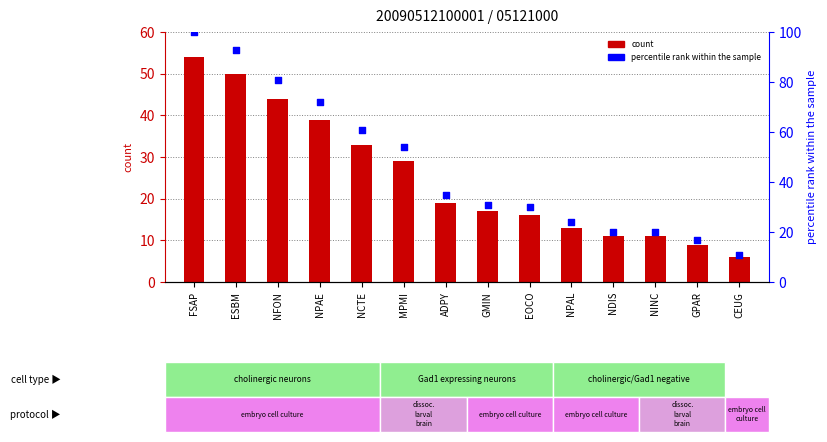

Which series has the widest spread of Y values?

percentile rank within the sample